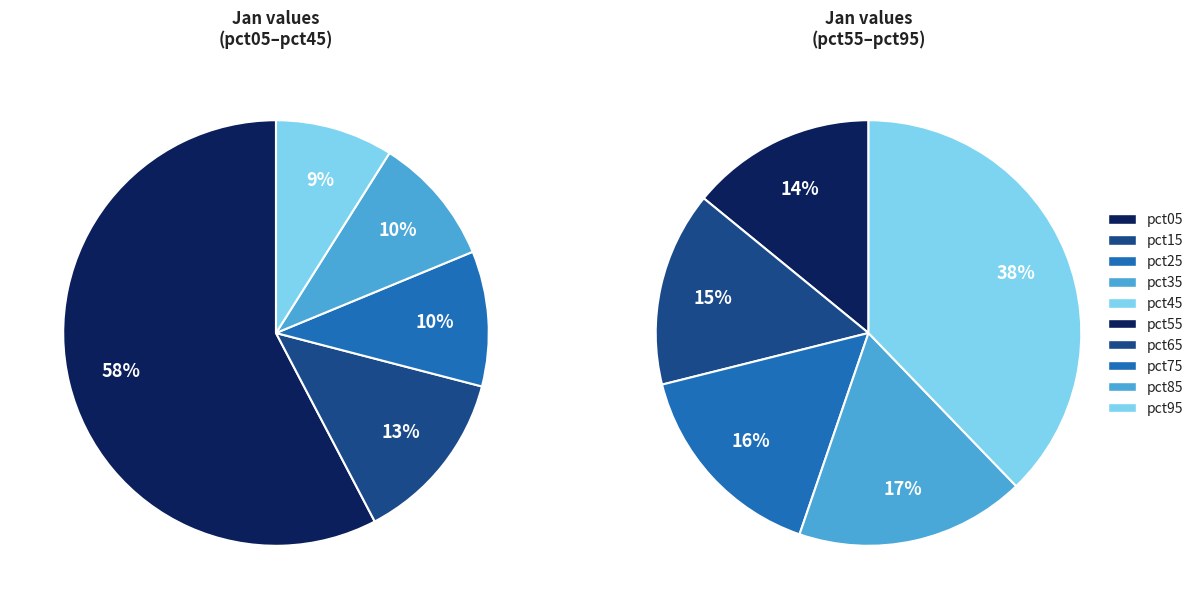

Count the number of slices in the pie.

10